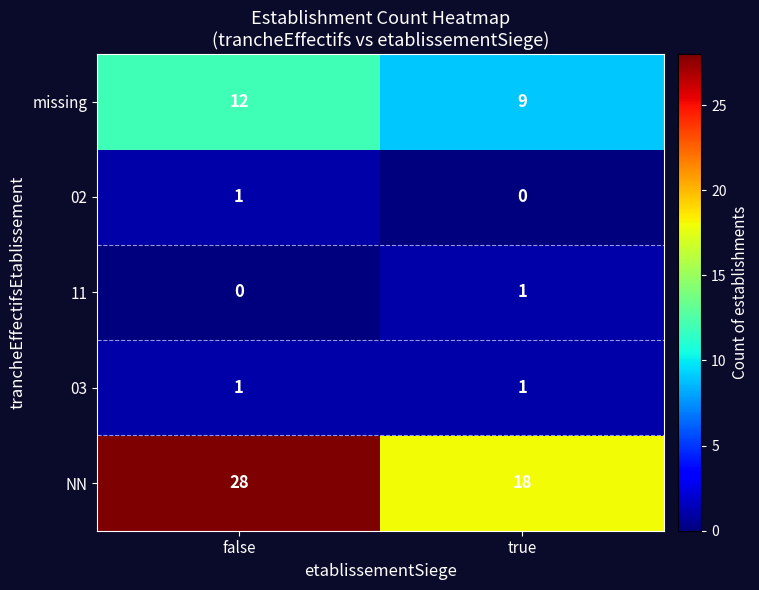

Which series has the widest spread of values?

NN